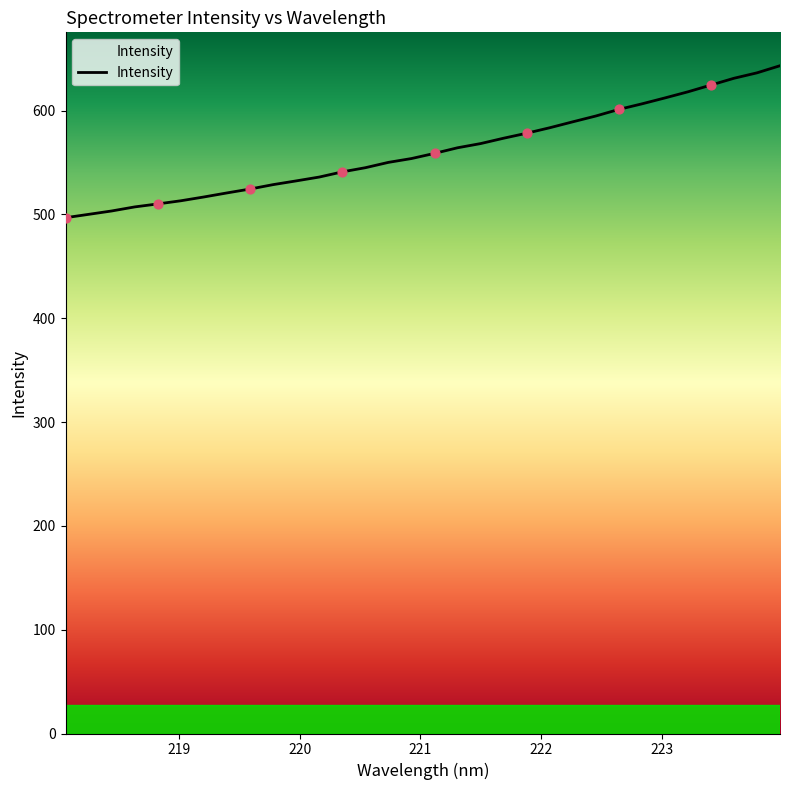

What is the difference between the maximum and minimum values?

146.4